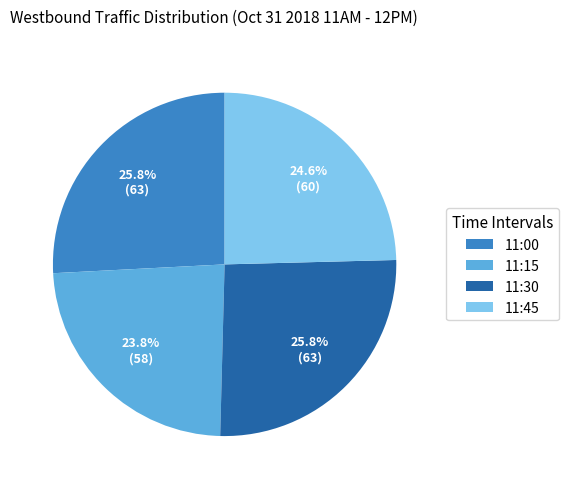

Is there a majority slice in this chart?

No